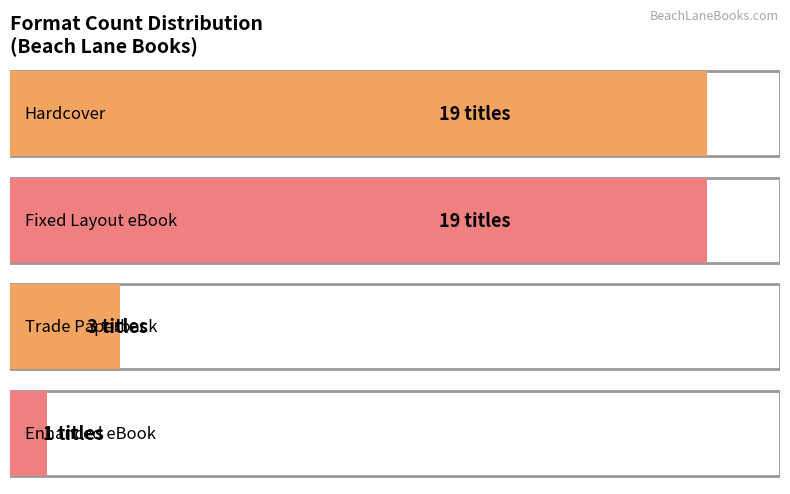

List the labels in order of value, largest first.

Hardcover, Fixed Layout eBook, Trade Paperback, Enhanced eBook